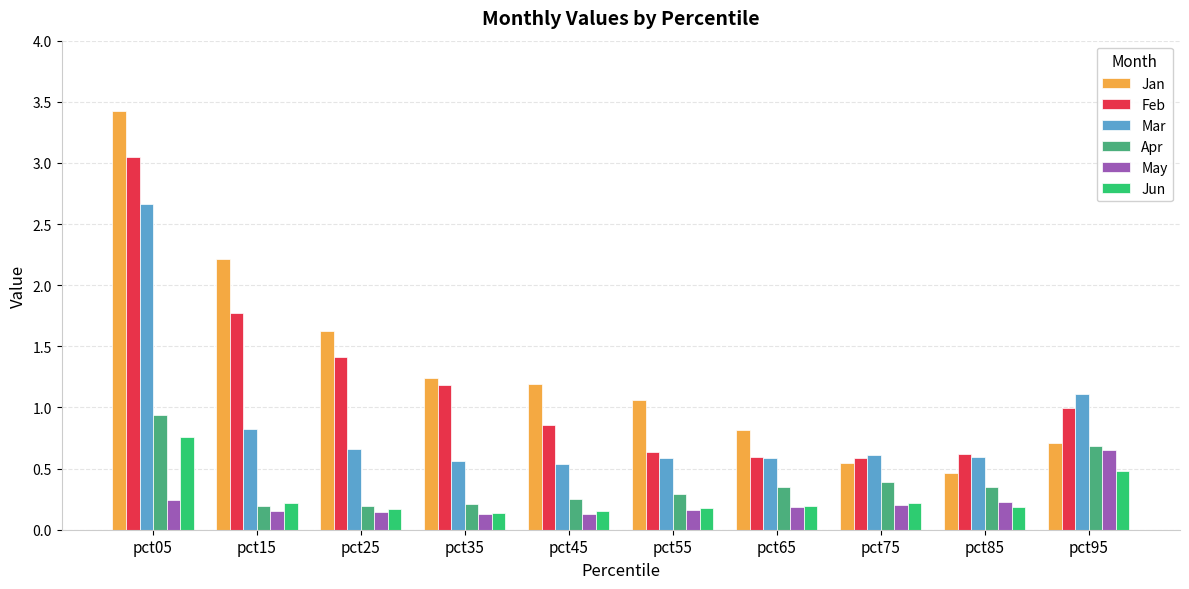

Count the number of data series in this chart.

6